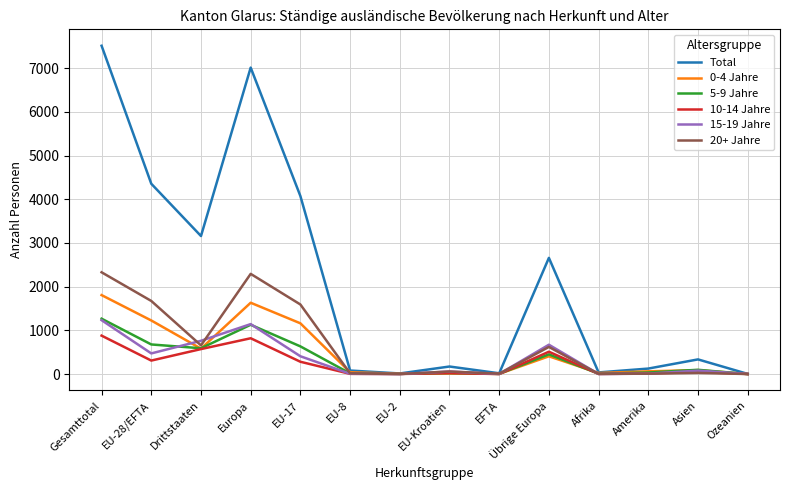

What is the average value of the 20+ Jahre series?

663